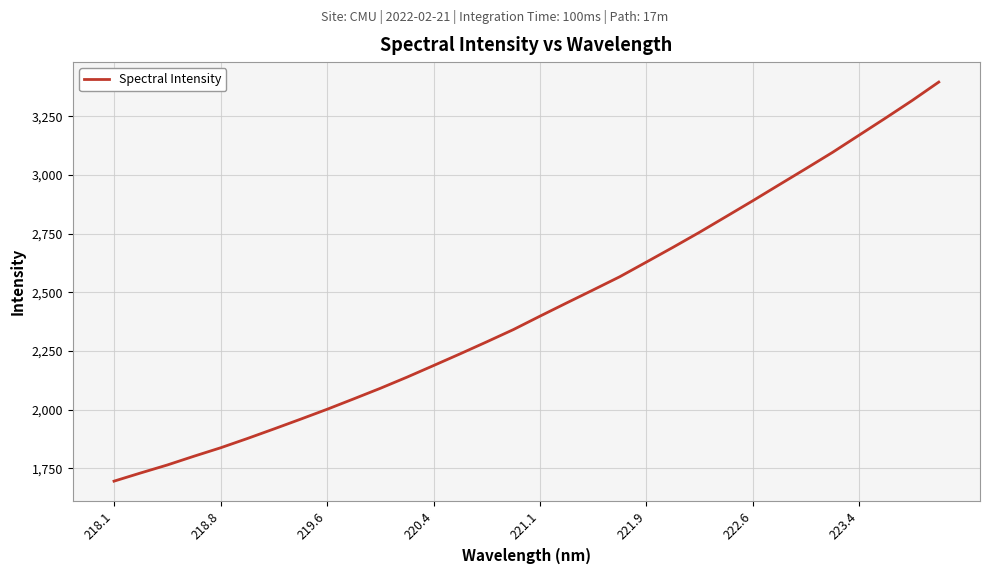

What is the difference between the maximum and minimum values?

1700.1